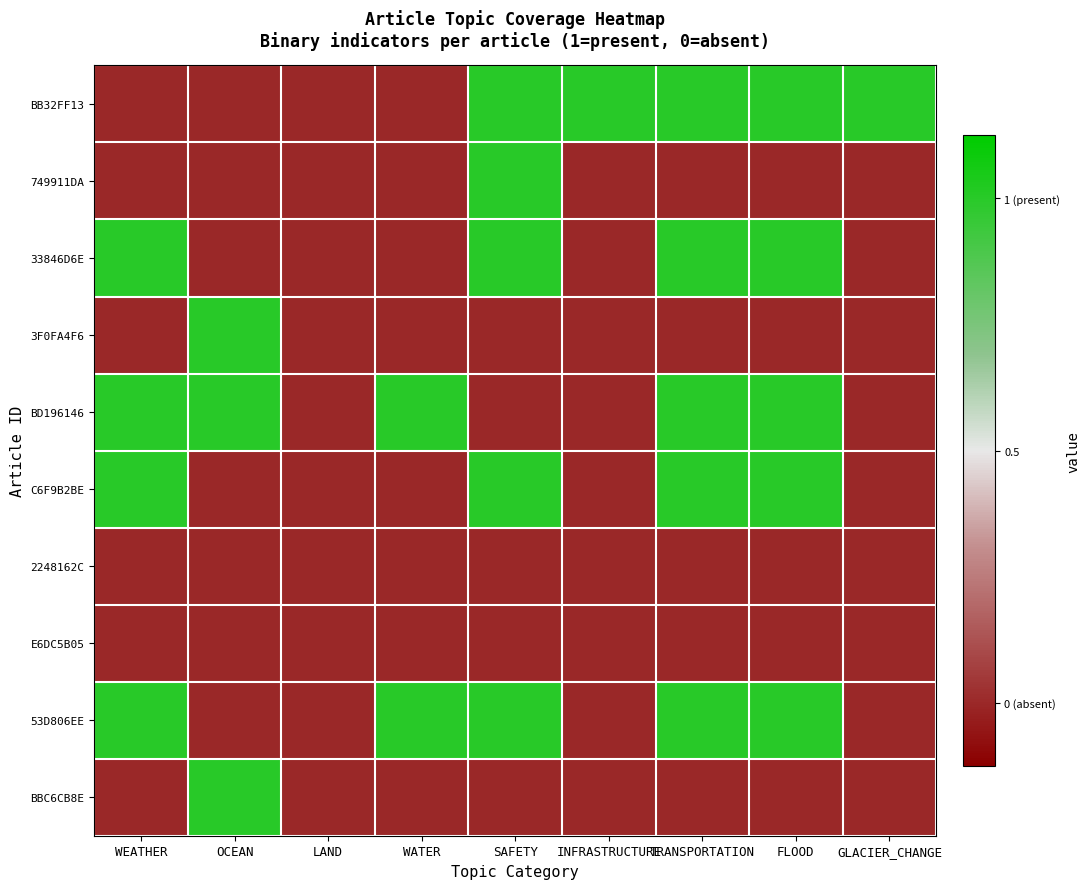

Rank the series by their maximum value, from lowest to highest.

2248162C, E6DC5B05, BB32FF13, 749911DA, 33846D6E, 3F0FA4F6, BD196146, C6F9B2BE, 53D806EE, BBC6CB8E